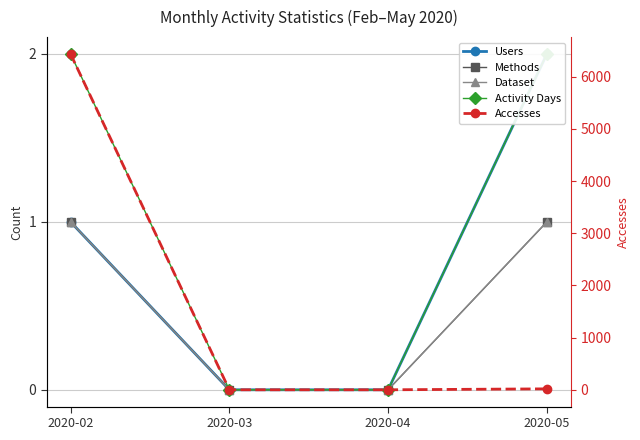

Reading left to right, list all the values displayed in this chart.

Users: 2020-02=1	2020-03=0	2020-04=0	2020-05=2
Methods: 2020-02=1	2020-03=0	2020-04=0	2020-05=1
Dataset: 2020-02=1	2020-03=0	2020-04=0	2020-05=1
Activity Days: 2020-02=2	2020-03=0	2020-04=0	2020-05=2
Accesses: 2020-02=6435	2020-03=0	2020-04=0	2020-05=18